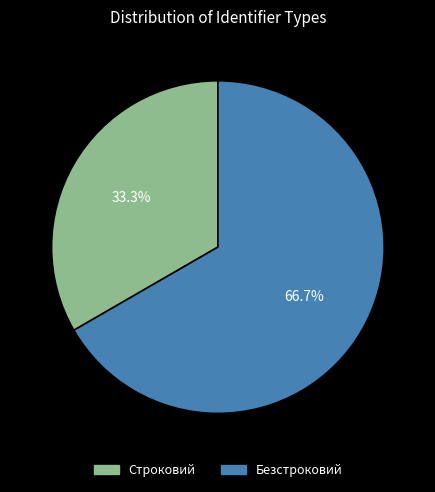

Is the sum of Строковий and Безстроковий greater than half?

Yes